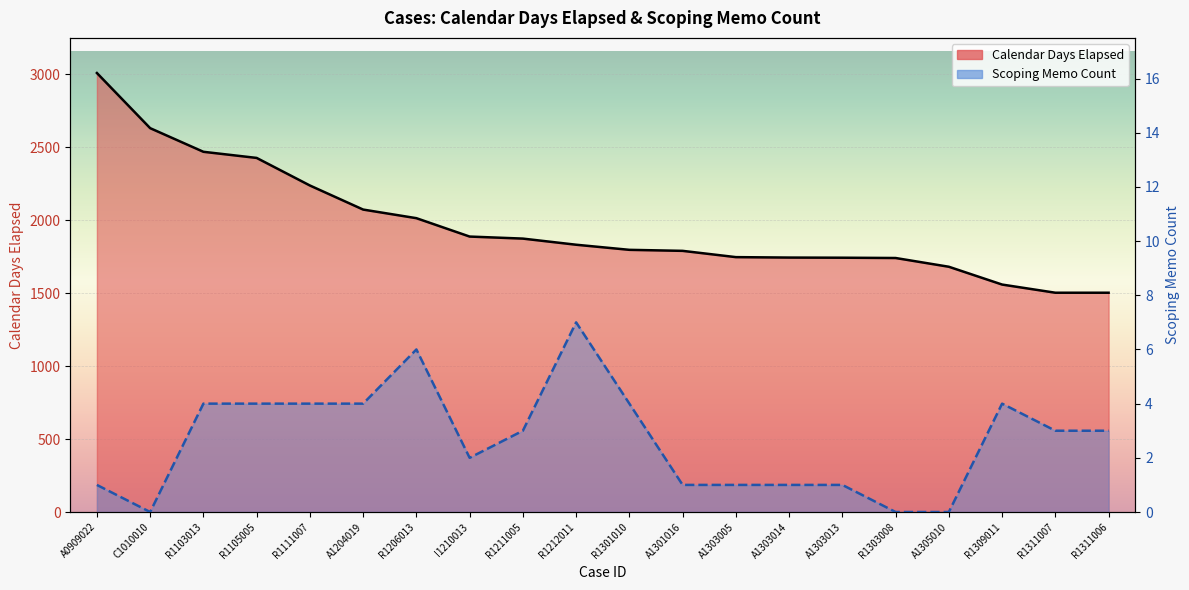

True or false: Calendar Days Elapsed and Scoping Memo Count cross at least once.

False